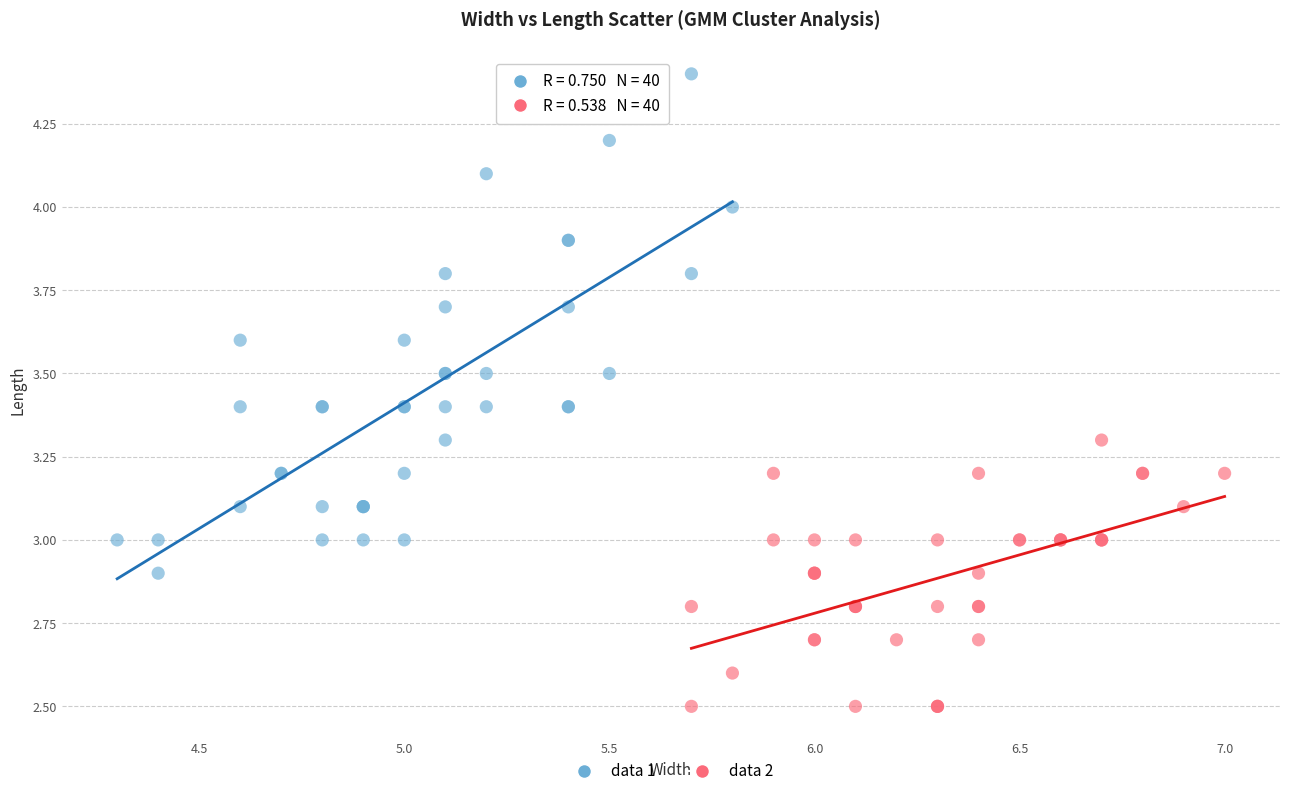

Which series reaches the maximum Y coordinate?

data 1